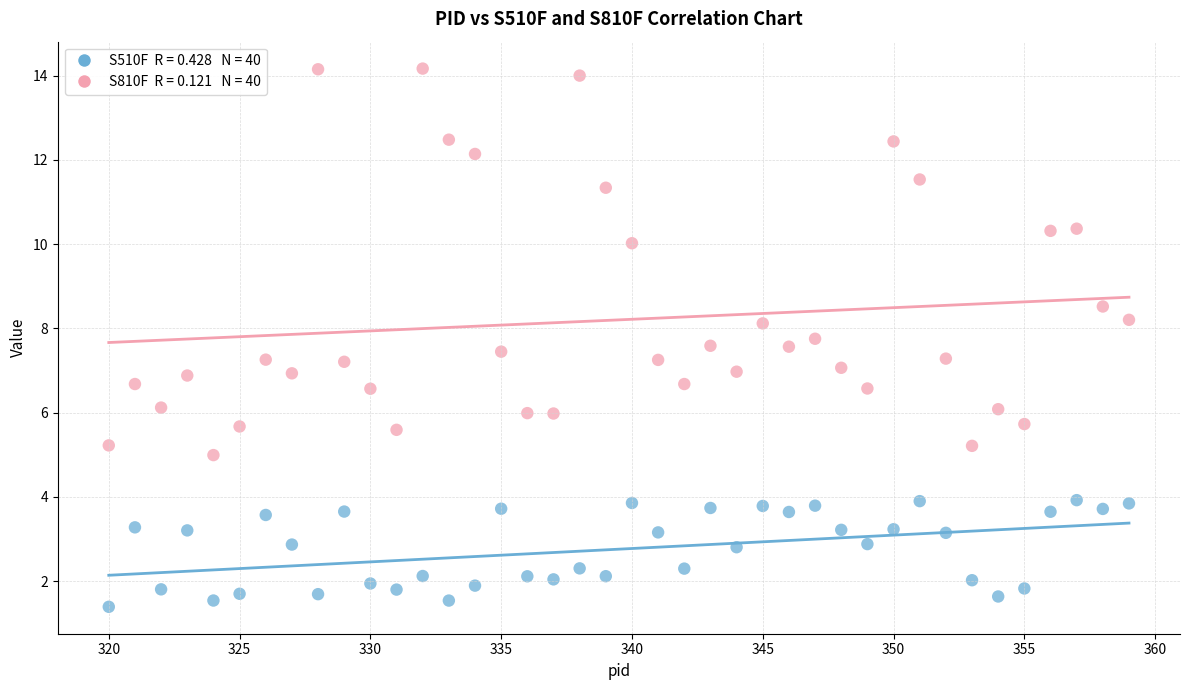

Across all data points, what is the range of X values (max minus min)?

39.0